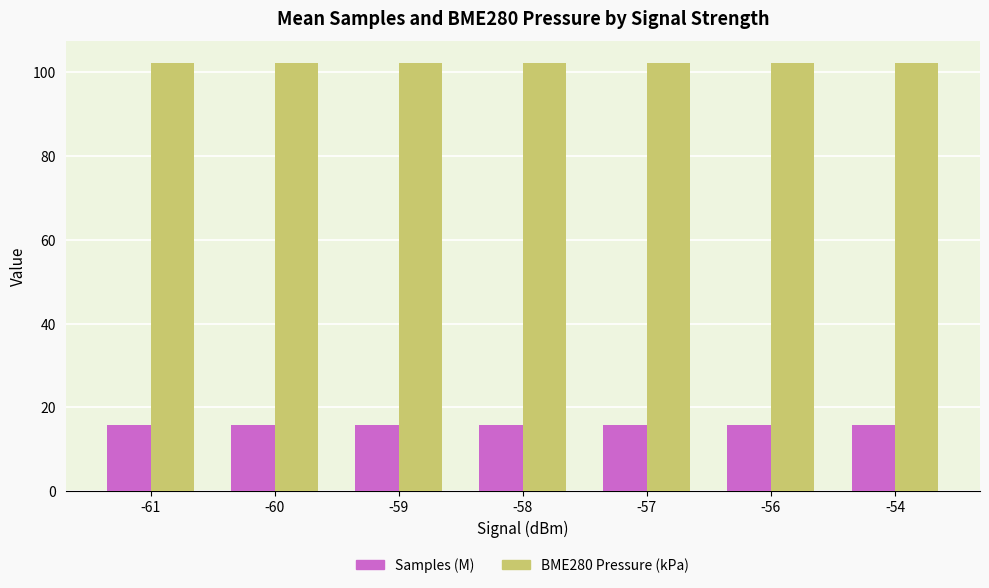

What is the spread (max minus min) of values at -57?

86.6